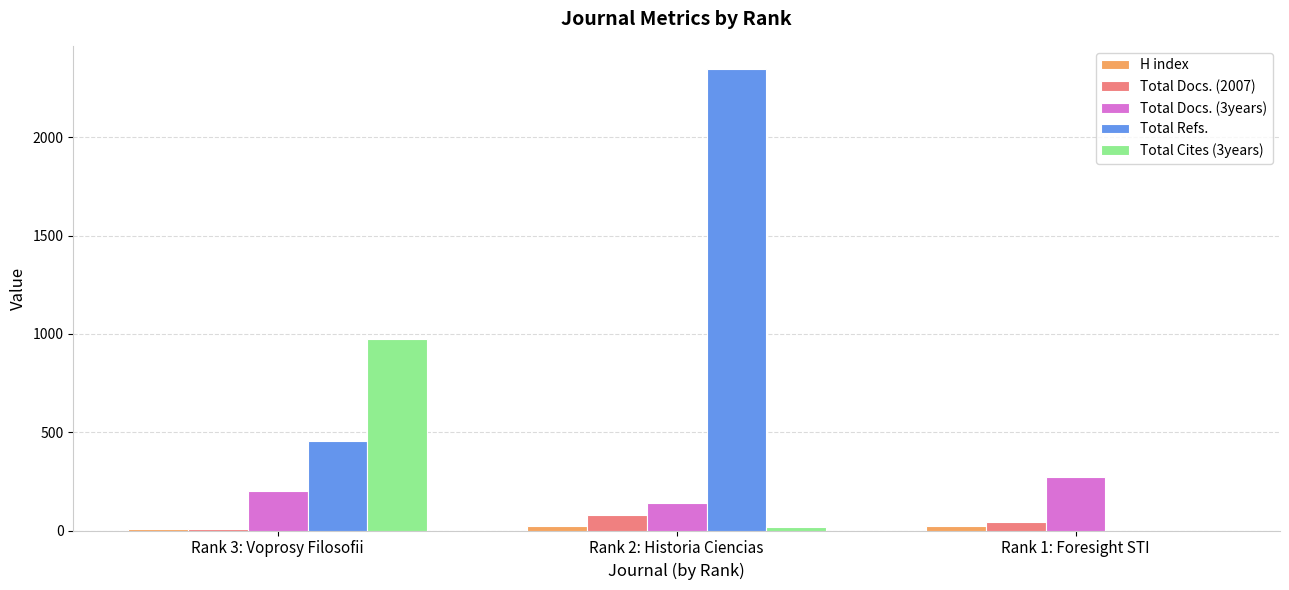

Are the bars grouped side by side (vs. stacked)?

Yes